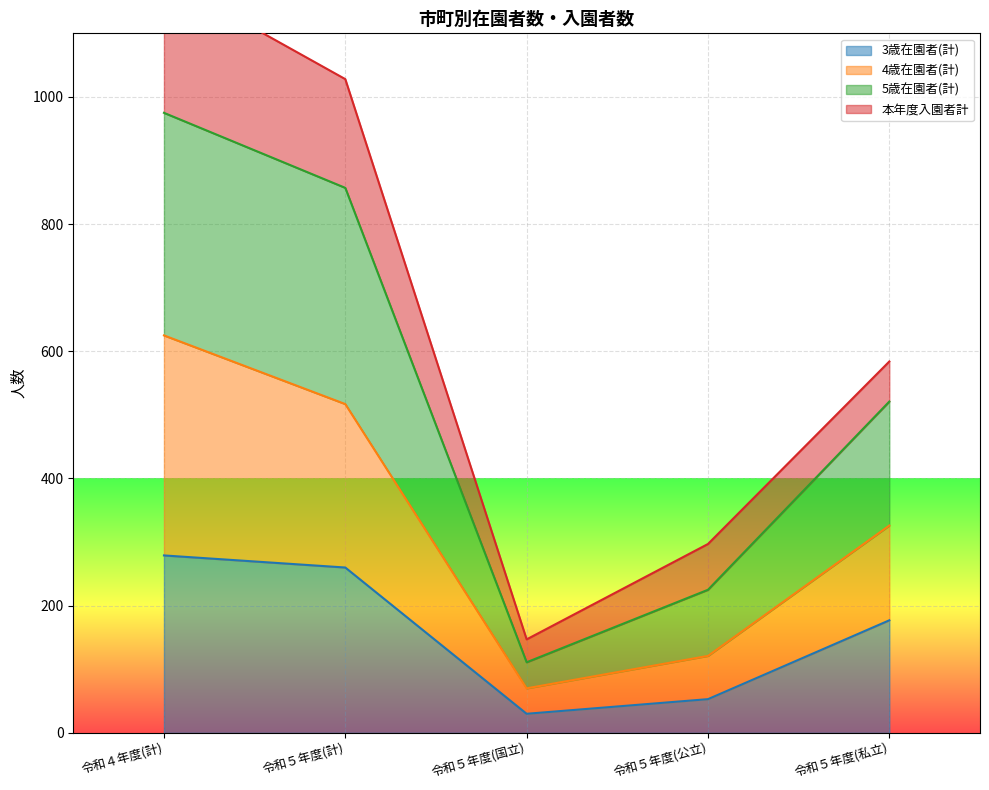

Which series changed the most between 令和５年度(公立) and 令和５年度(私立)?

5歳在園者(計)